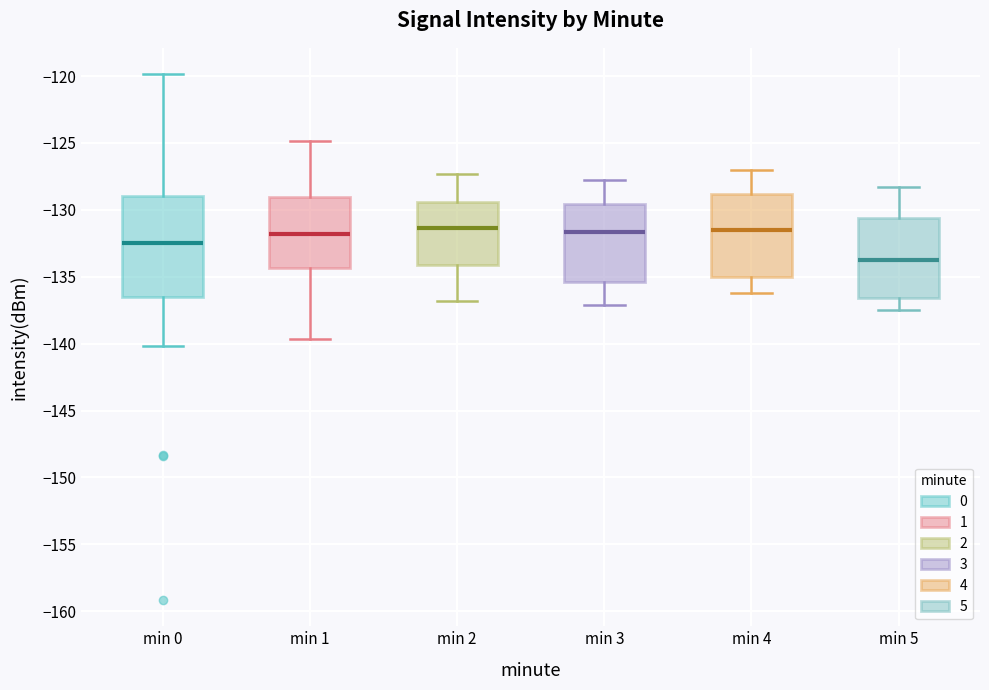

Which box has the lowest median line?

min 5